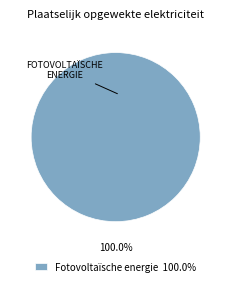

Does any single category account for the majority?

Yes